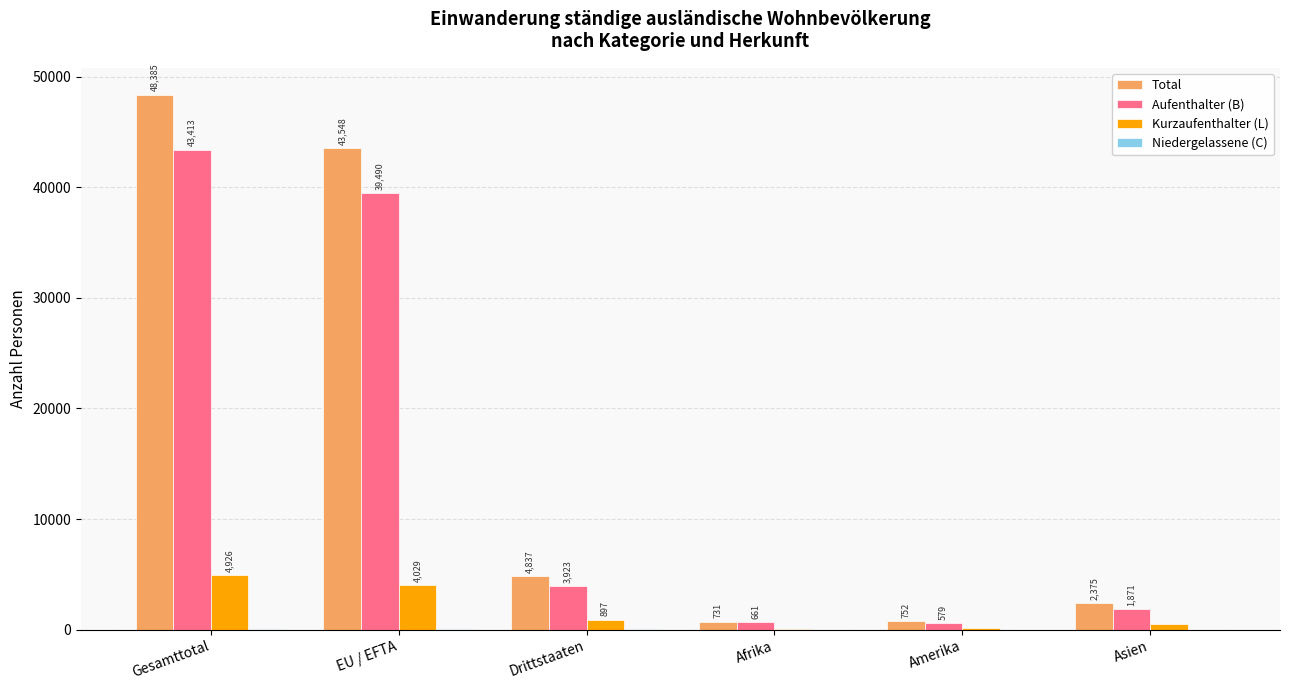

Between EU / EFTA and Afrika, which series saw the biggest shift?

Total